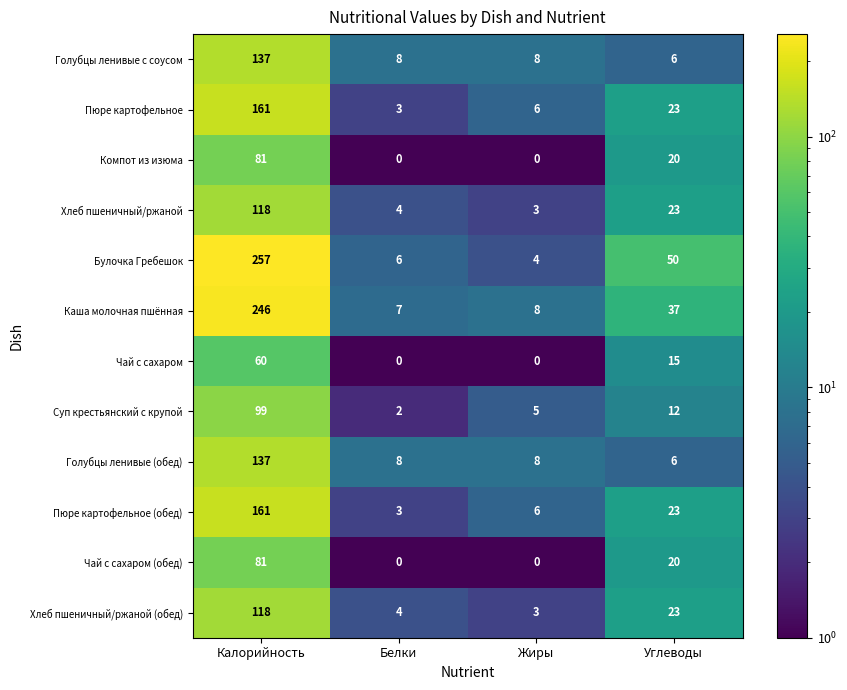

How many series are shown in this chart?

12